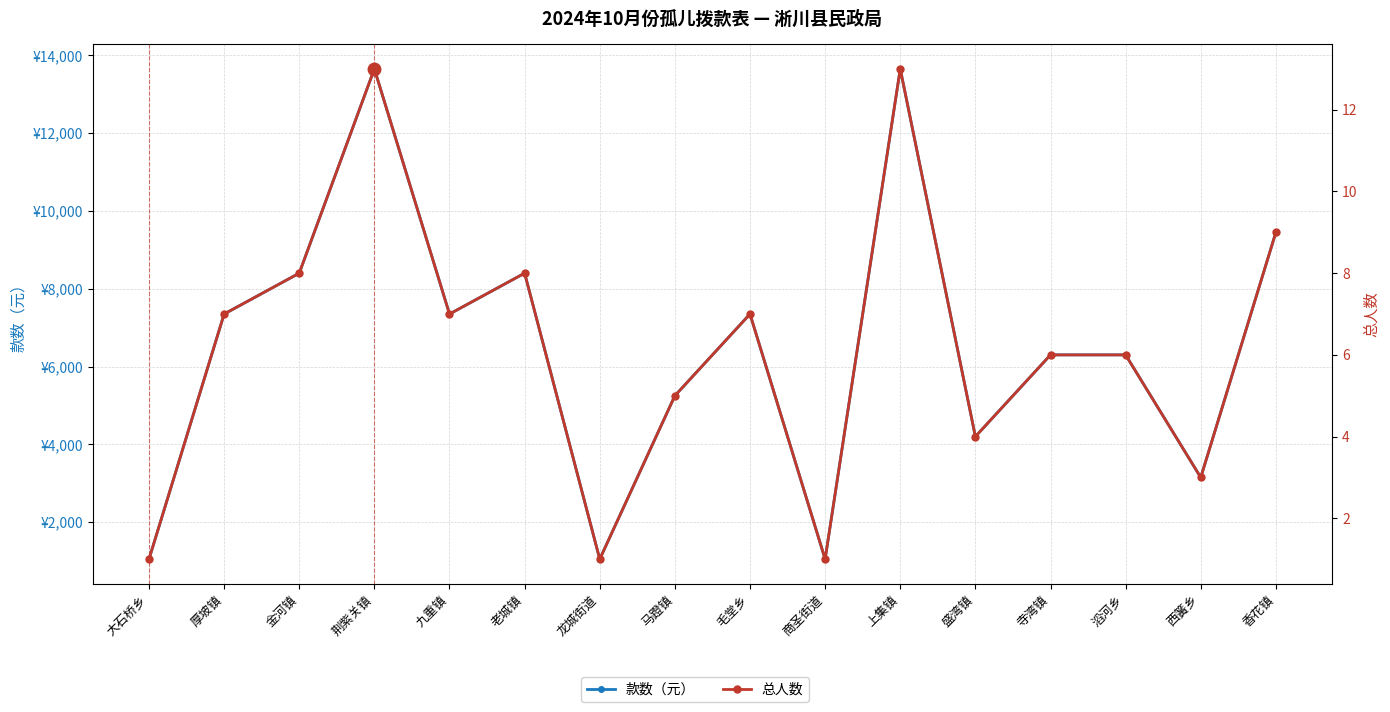

What is the difference between the 总人数 values at 马蹬镇 and 盛湾镇?

1